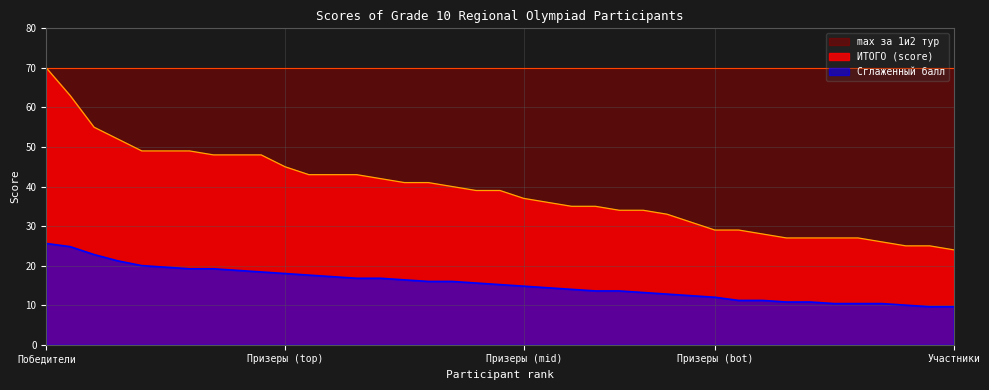

Count the number of values greater than 39.

18